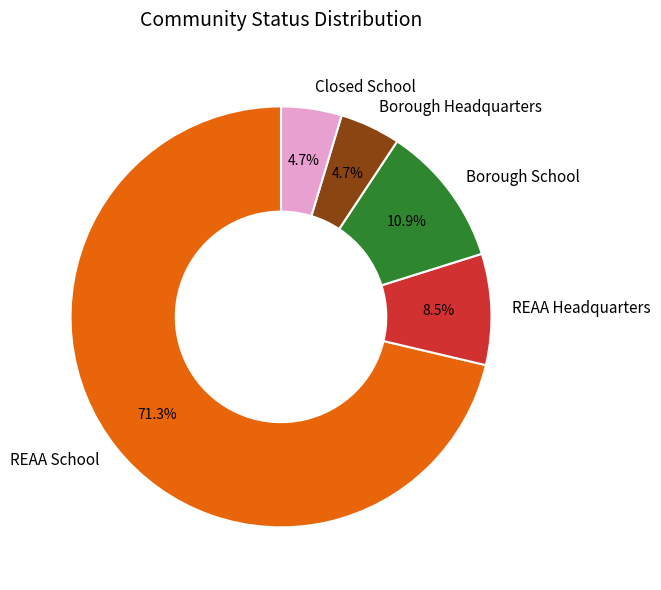

What percentage is the REAA School slice, to the nearest percent?

71%